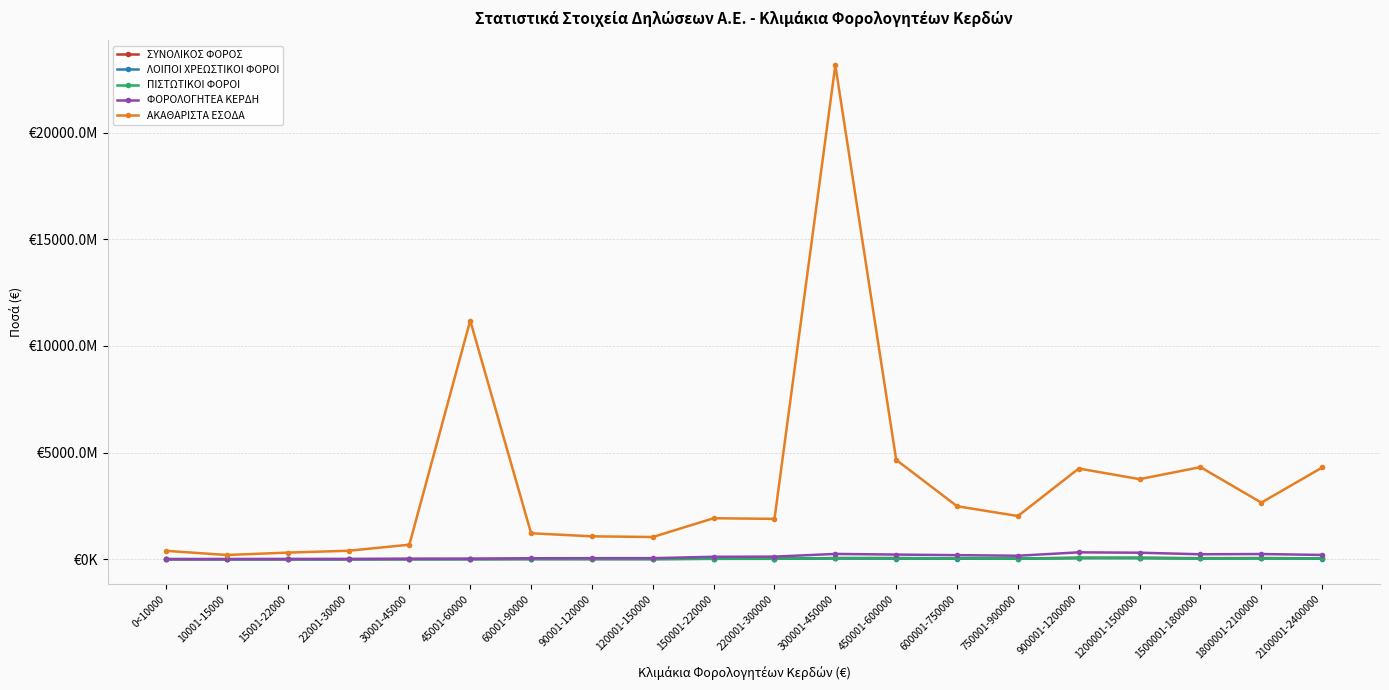

What is the label of the 19th point from the left?

1800001-2100000